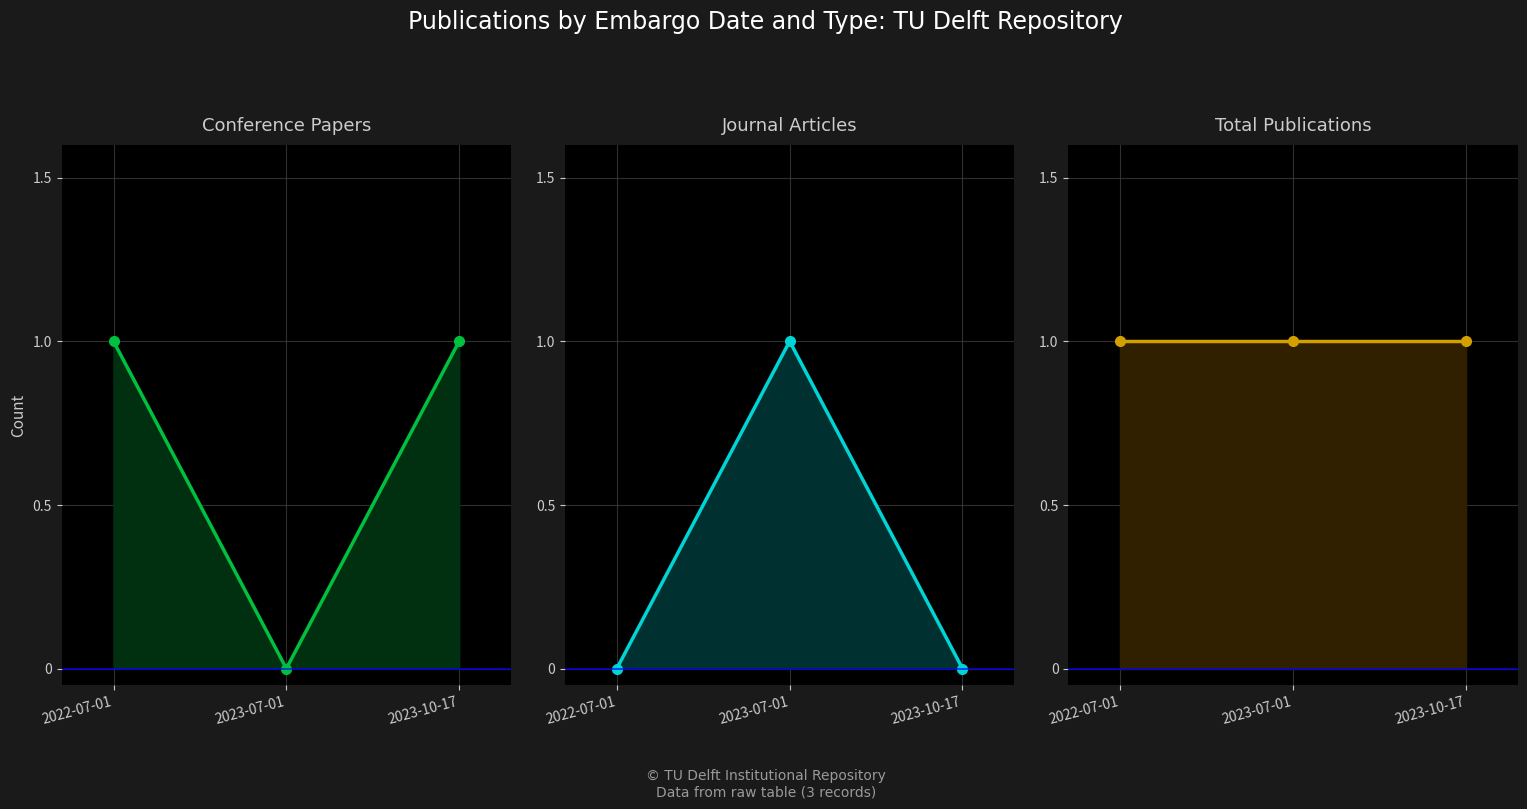

Does the chart display data point markers on the line(s)?

Yes